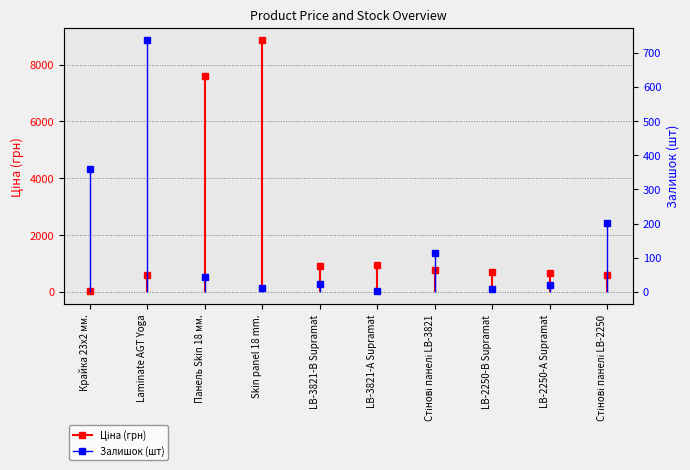

What is the label of the 2nd bar from the left?

Laminate AGT Yoga